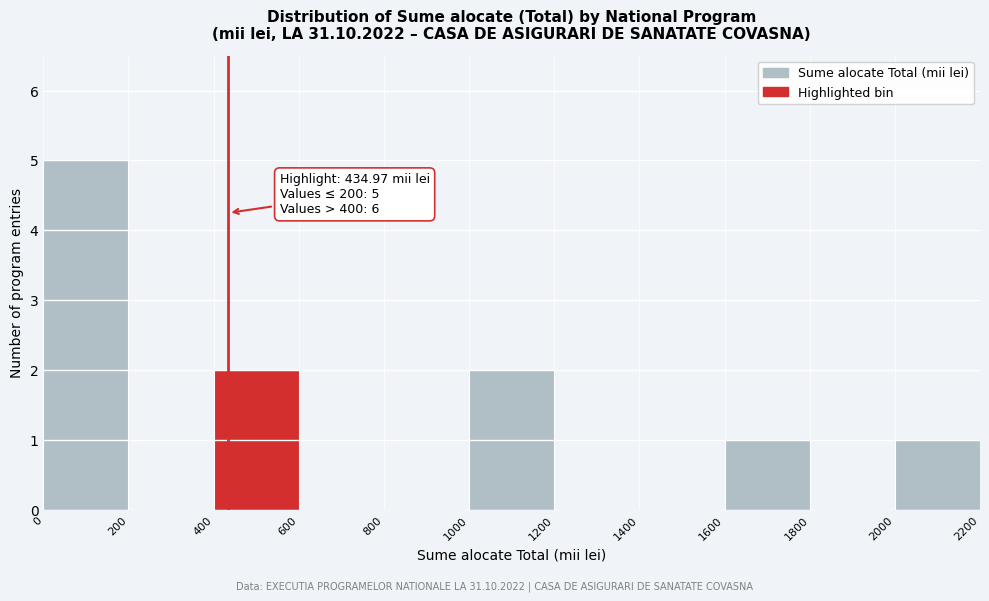

Which range on the x-axis has the tallest bar?

0 to 200